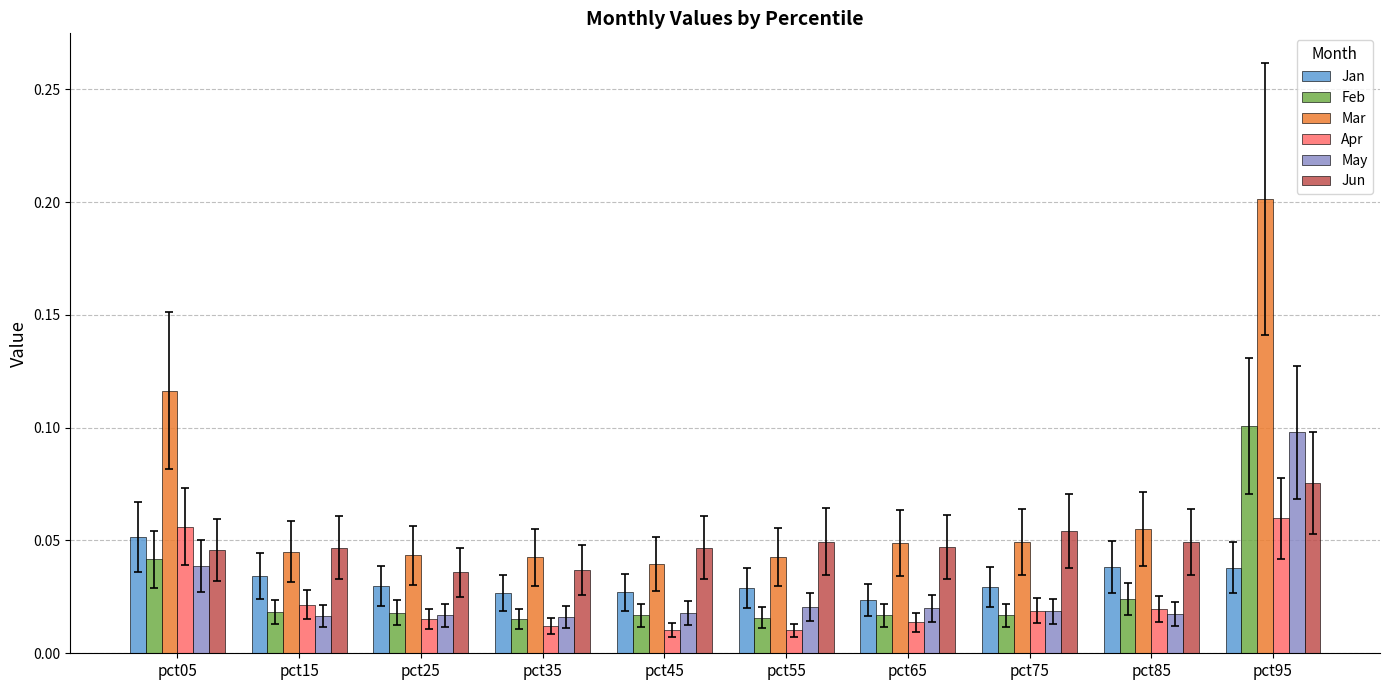

At which label does Jan reach its peak?

pct05